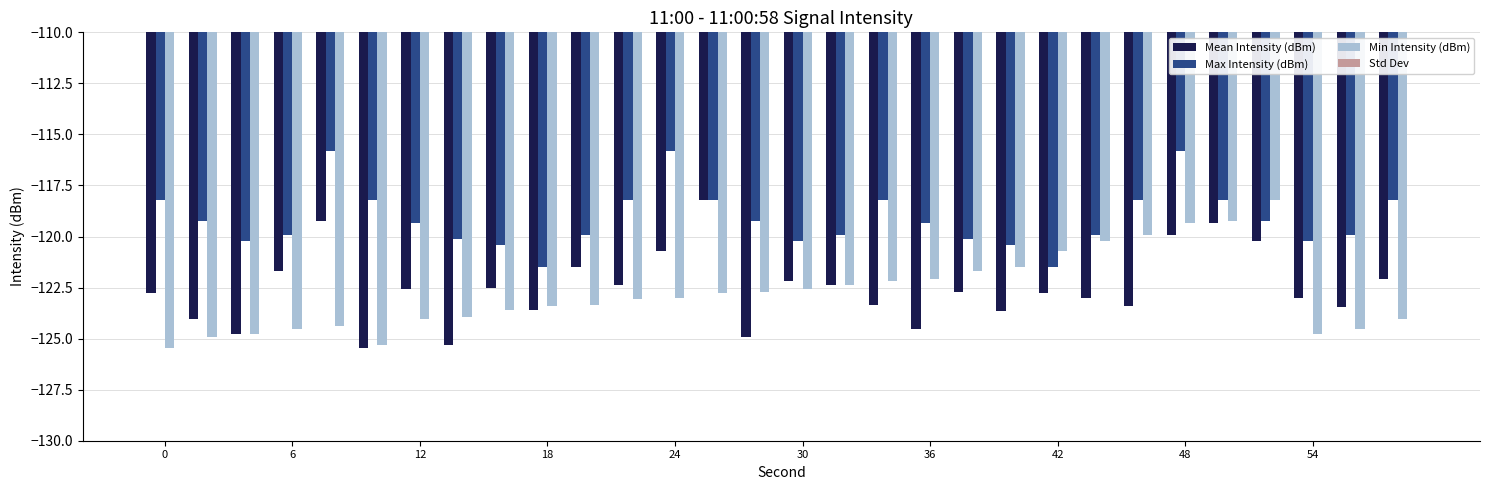

What is the sum of all Std Dev values?

60.1